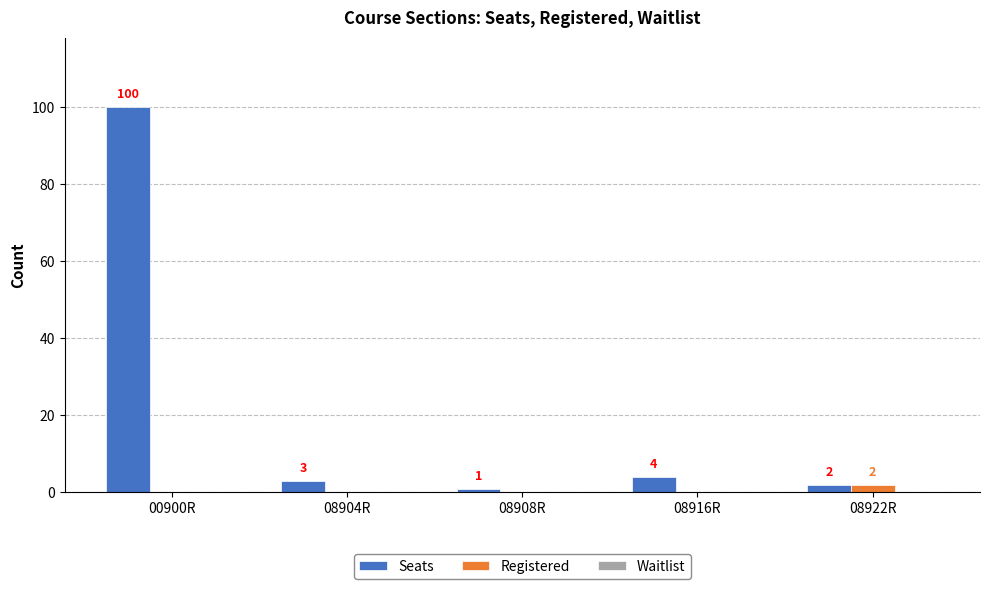

Between 08908R and 08916R, which series saw the biggest shift?

Seats